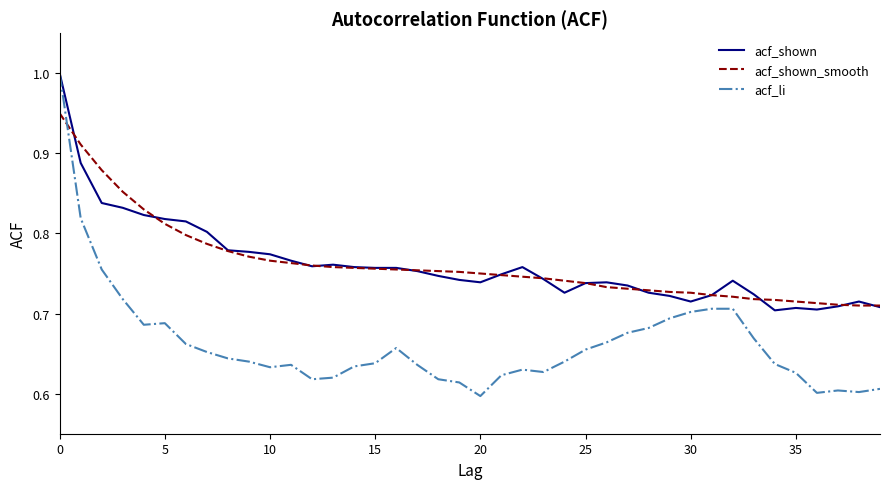

What is the sum of all acf_li values?

26.5